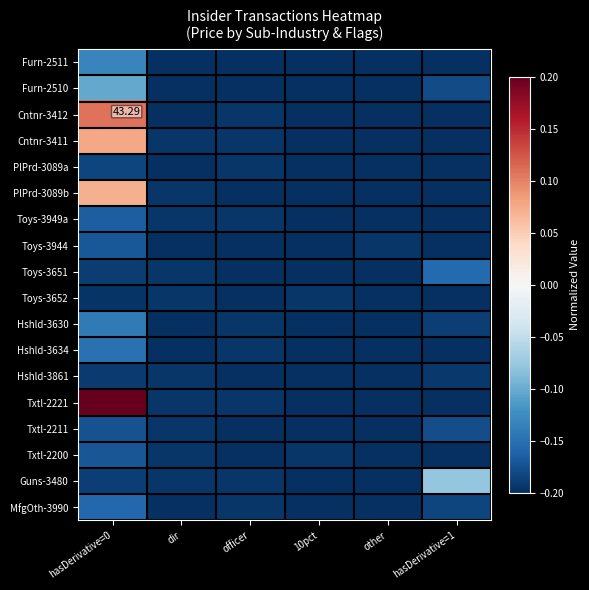

What is the approximate value of Toys-3652 at dir?

-0.2